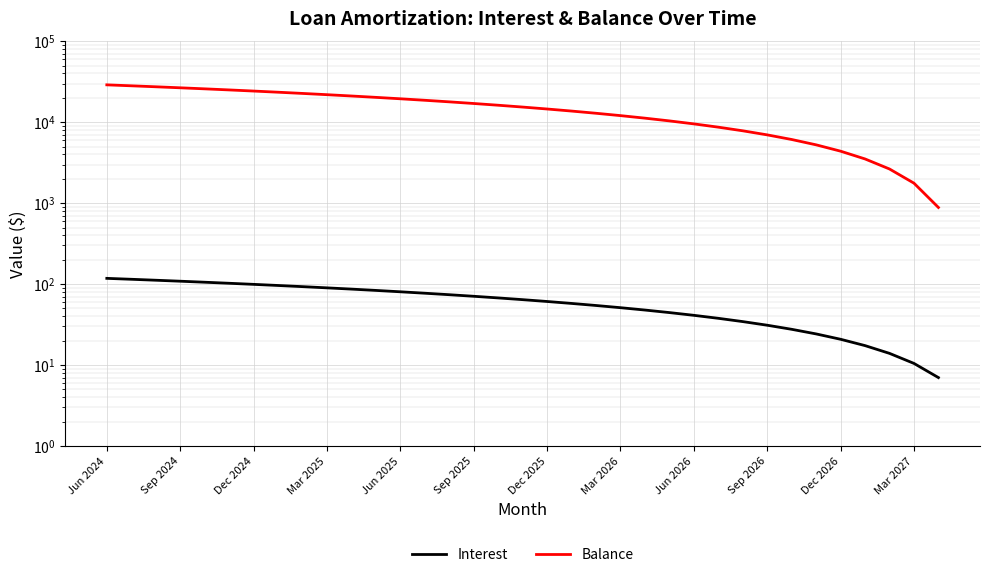

What is the value of the Interest point at the 19th from the left?

60.9